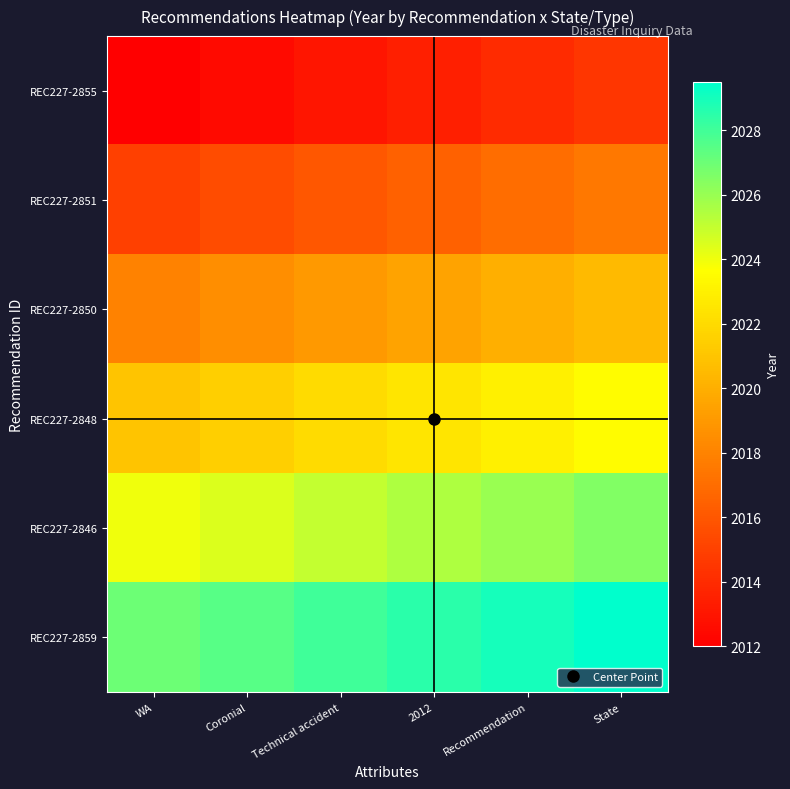

At how many categories does at least one series exceed 2027?

5